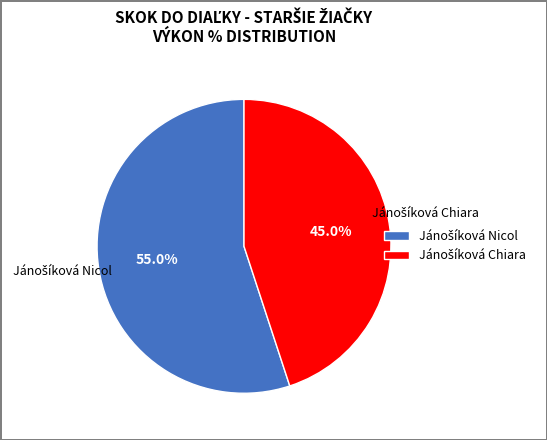

Count the number of slices in the pie.

2